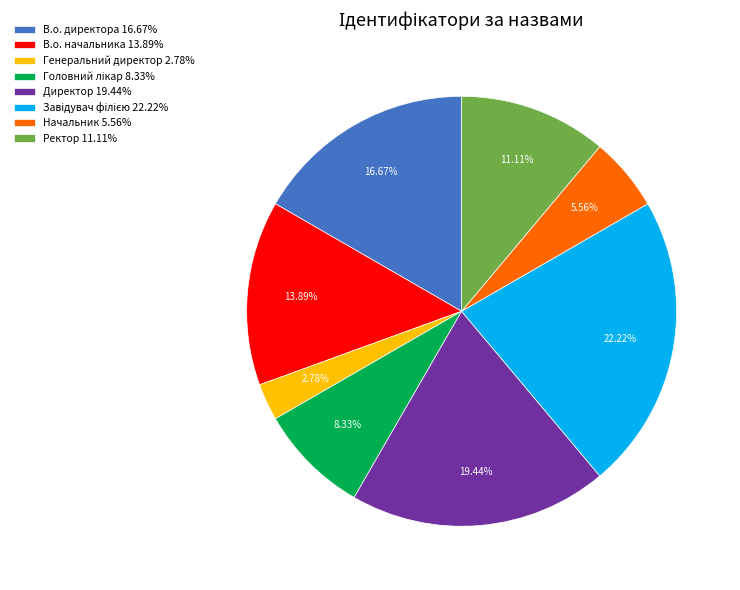

Combined, do Ректор 11.11% and Начальник 5.56% account for over 50%?

No